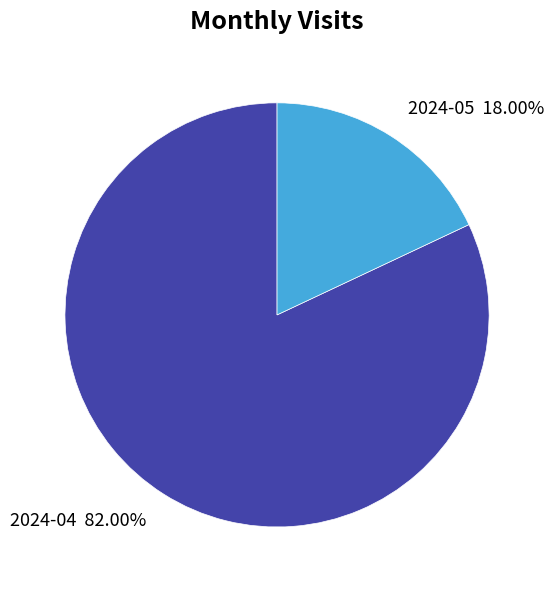

Combined, do 2024-04 and 2024-05 account for over 50%?

Yes